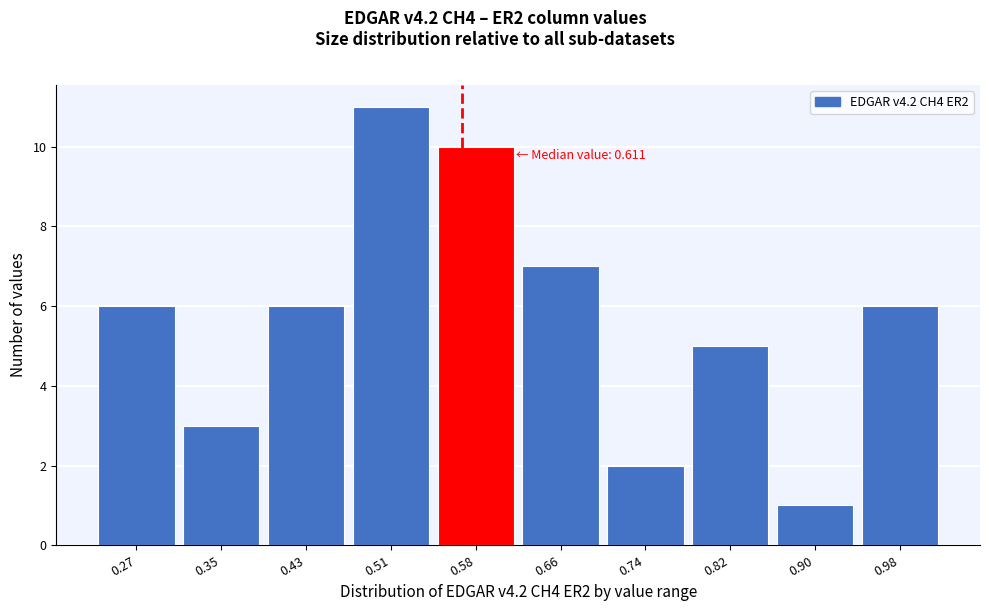

Reading right to left, extract all data points from this chart.

6	1	5	2	7	10	11	6	3	6